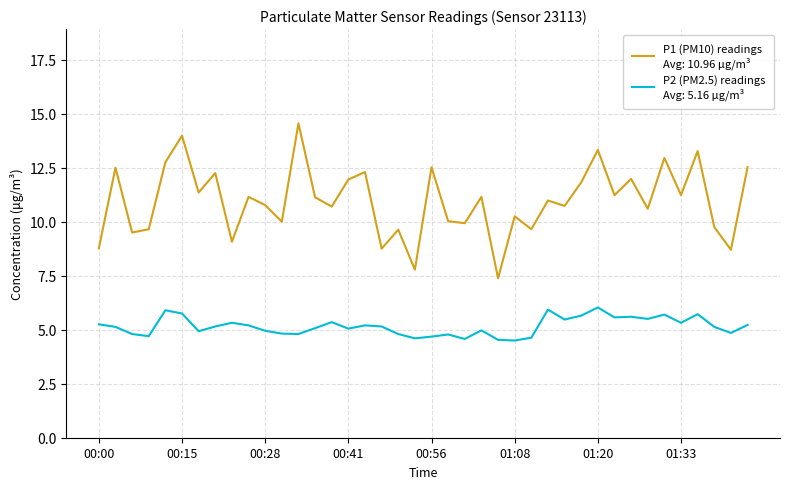

Count the number of data series in this chart.

2